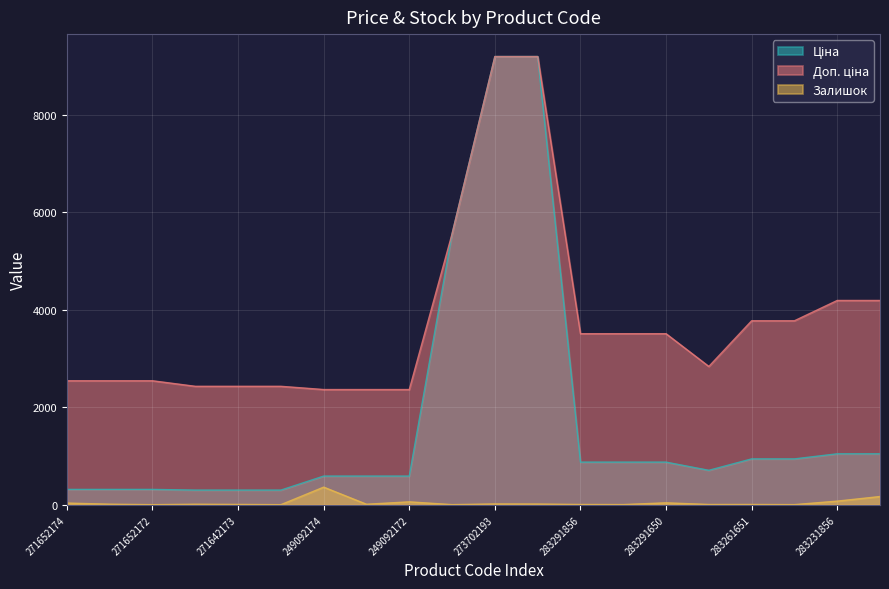

How many distinct data groups are displayed?

3